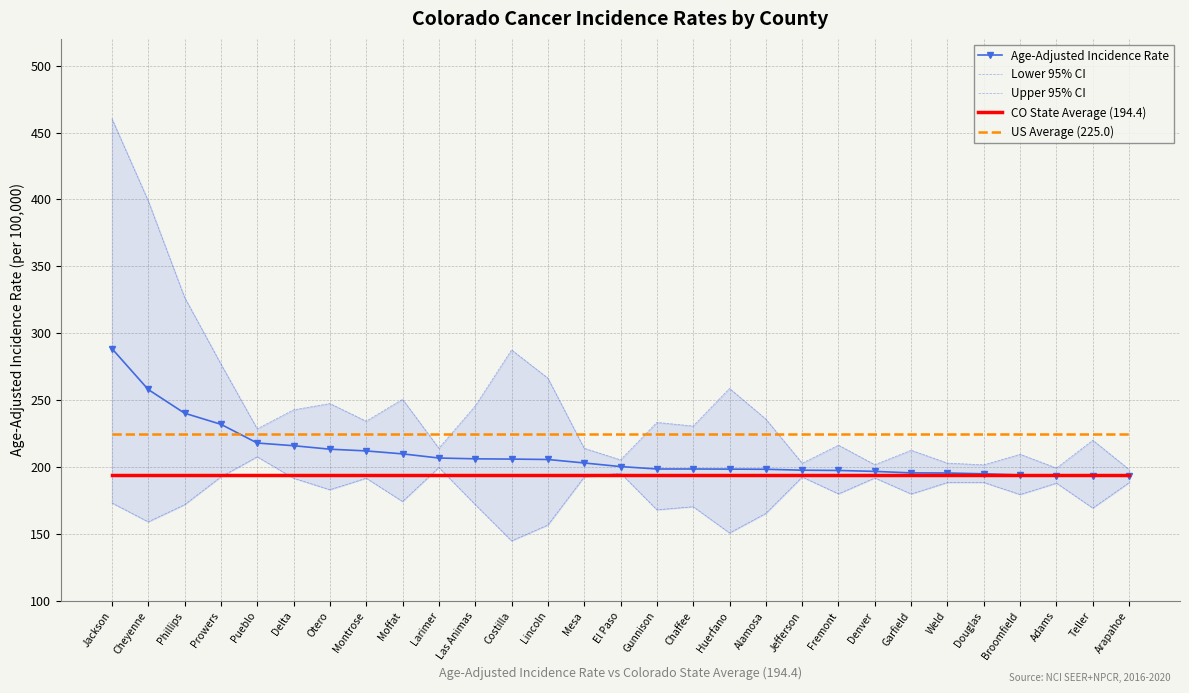

How many times do US Average (225.0) and Age-Adjusted Incidence Rate cross each other?

1